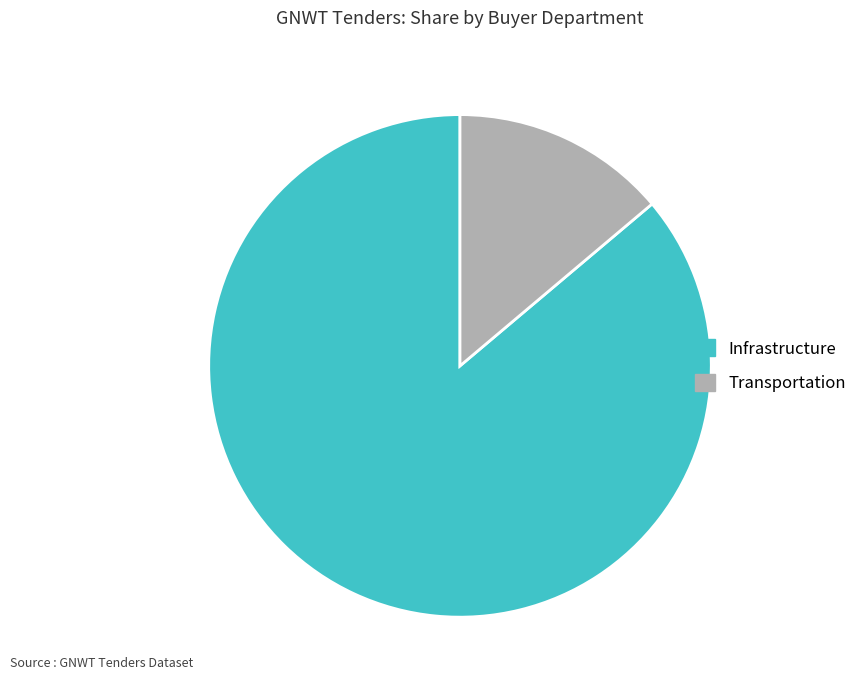

Between Infrastructure and Transportation, which is larger?

Infrastructure